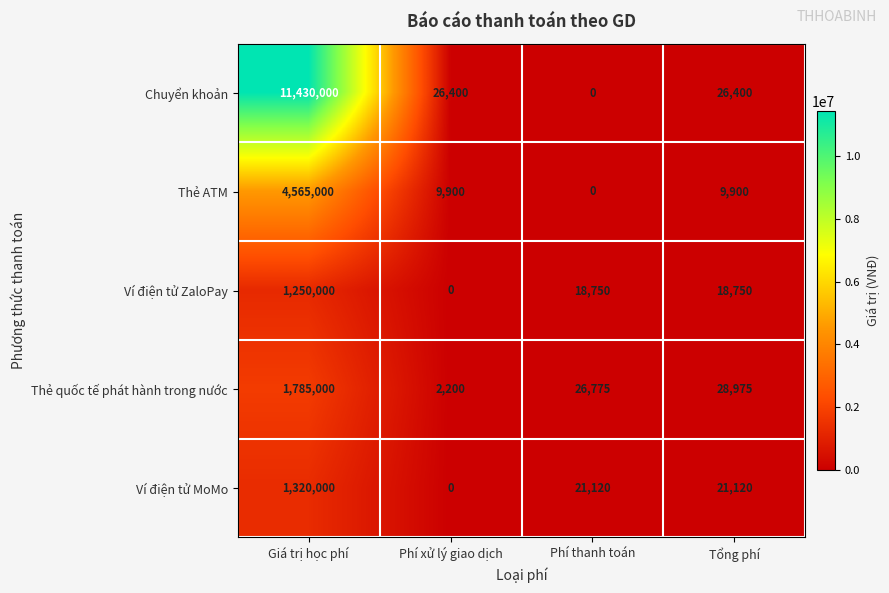

What is the maximum value shown in the chart?

11430000